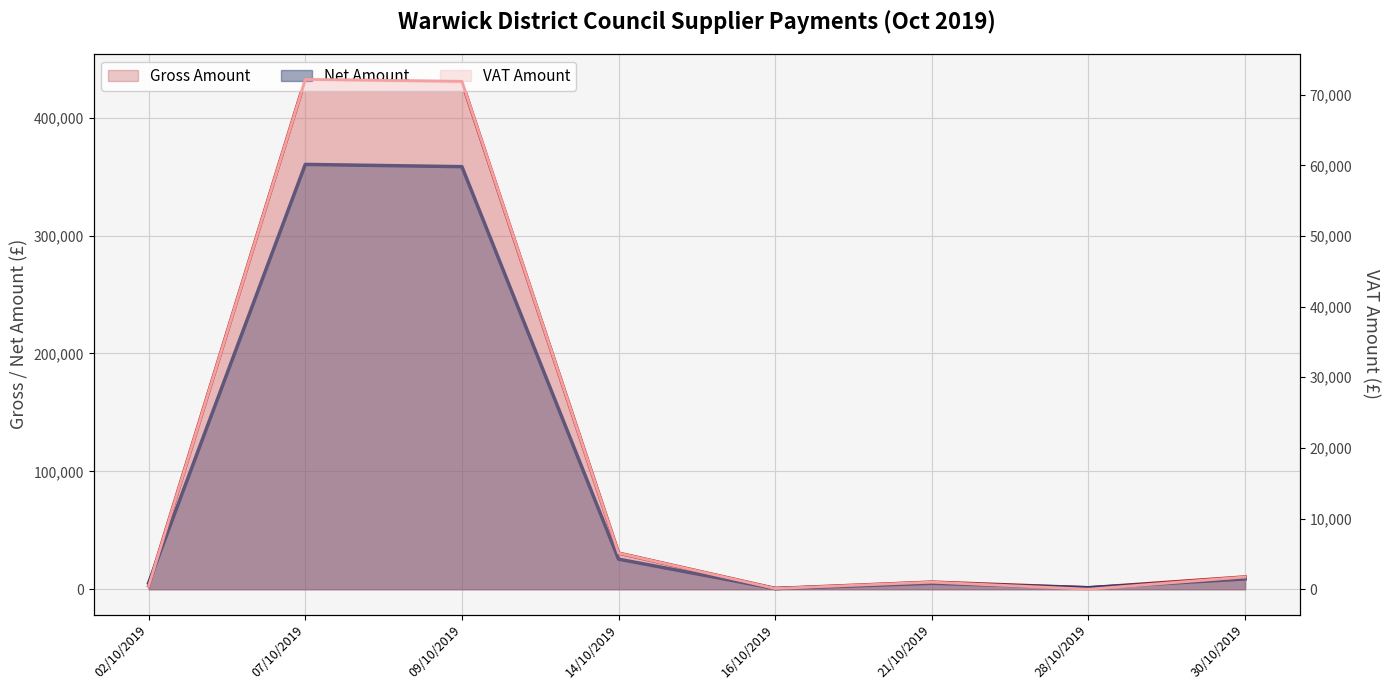

How many lines are shown in the chart?

3